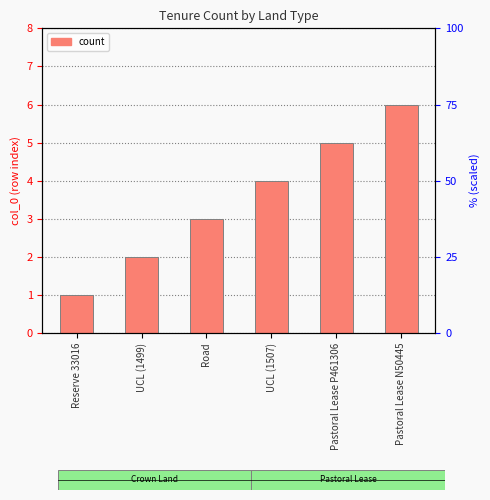

How many data points are less than 4?

3